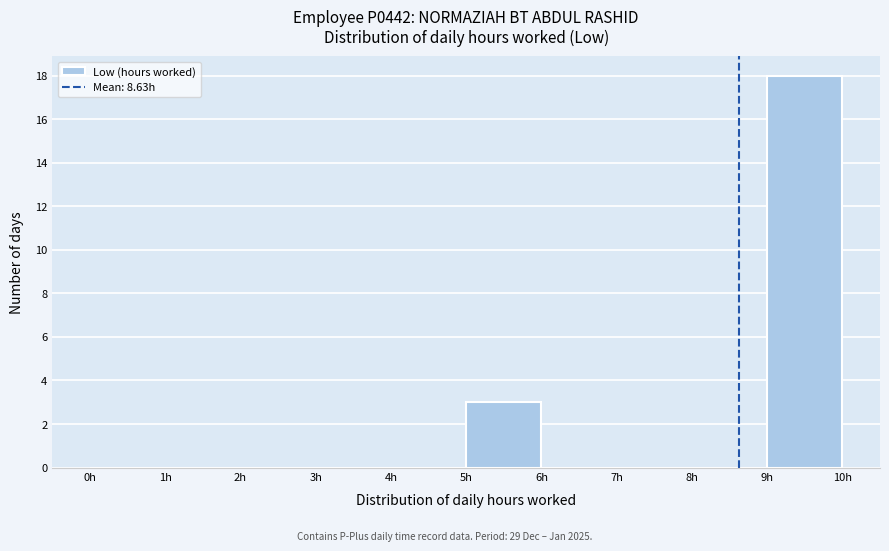

Over which range of the x-axis is the bar tallest?

9 to 10